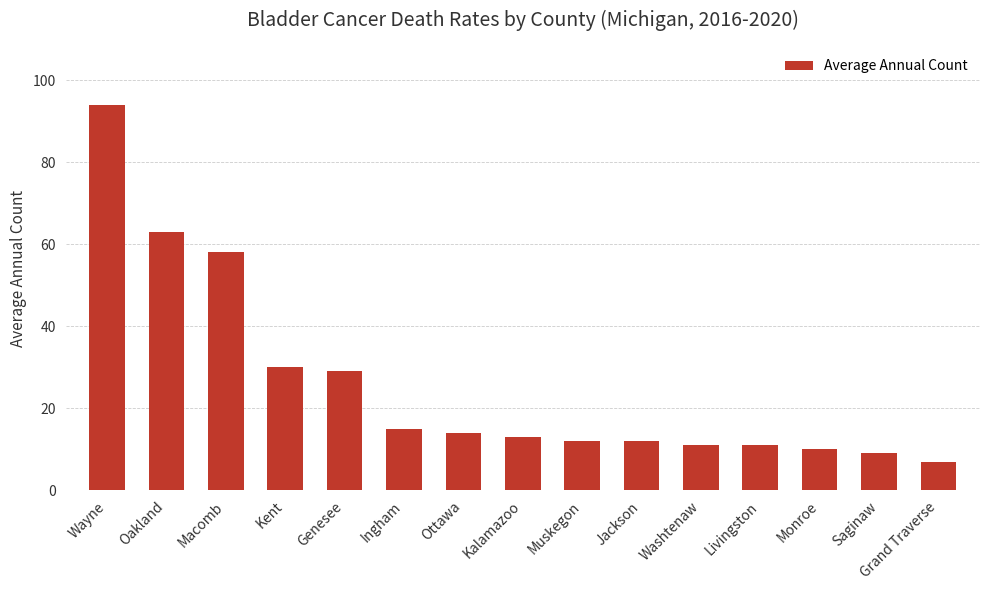

What is the average value?

26